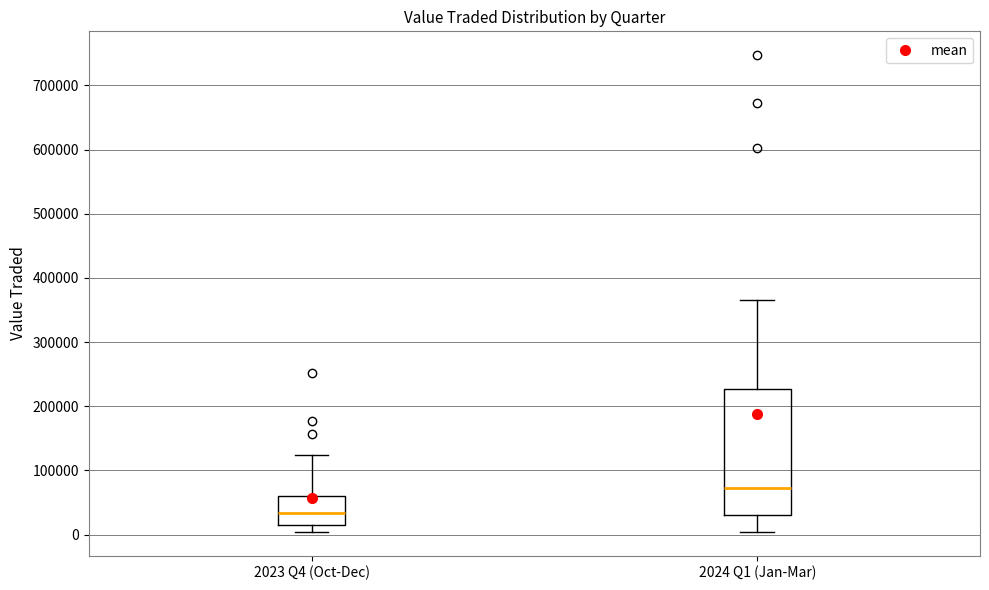

Which box's median line is the lowest?

2023 Q4 (Oct-Dec)